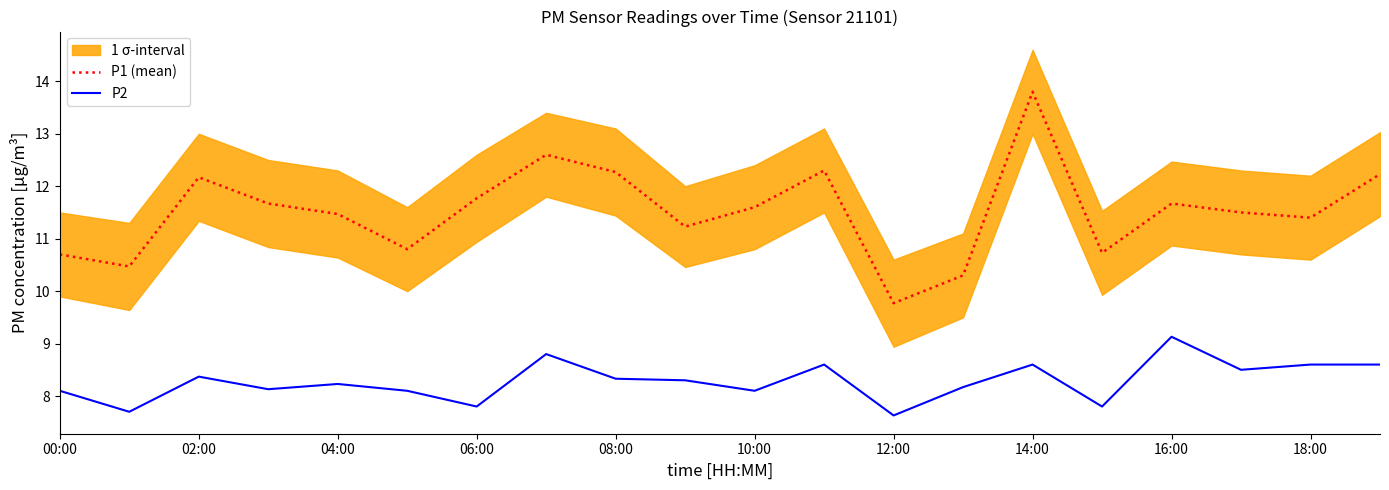

At which label does P2 first exceed 8?

00:00